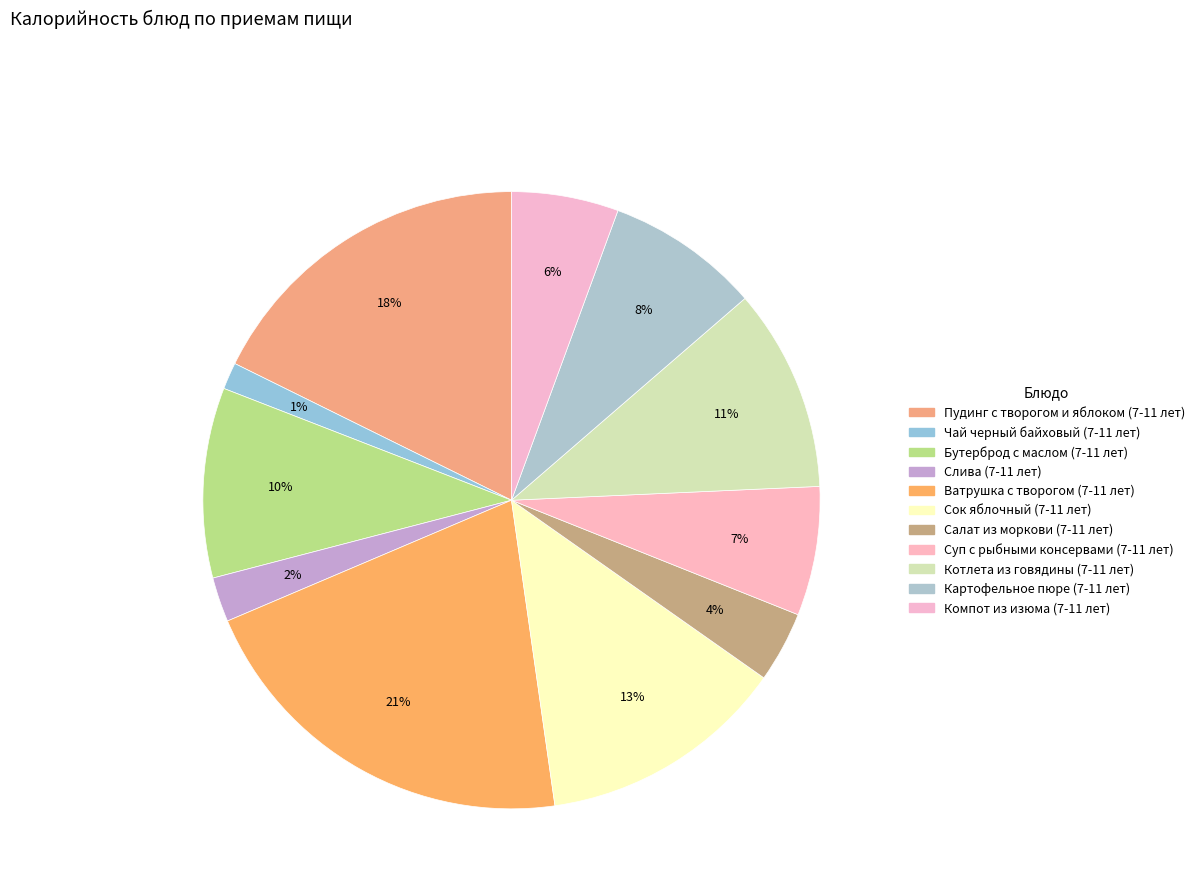

How many segments does this pie chart have?

11